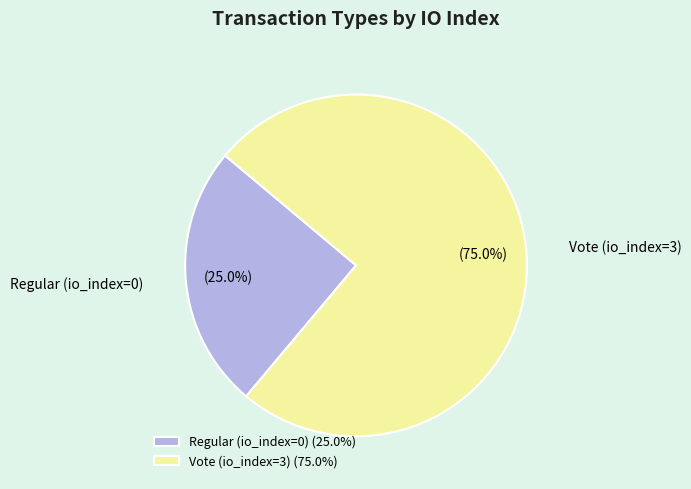

Which category has the biggest portion of the pie?

Vote (io_index=3)